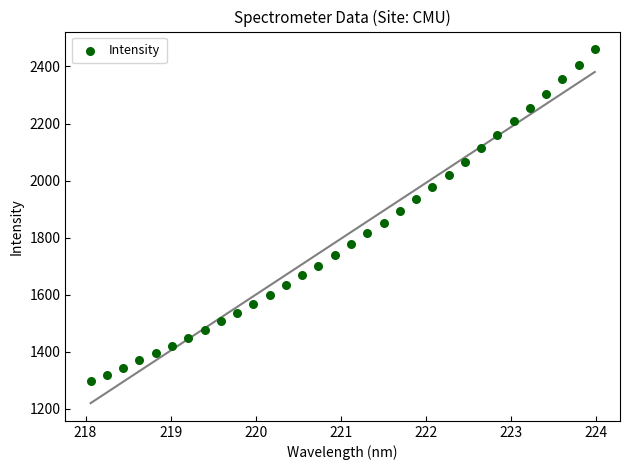

What is the range of Y values (max minus min)?

1164.4